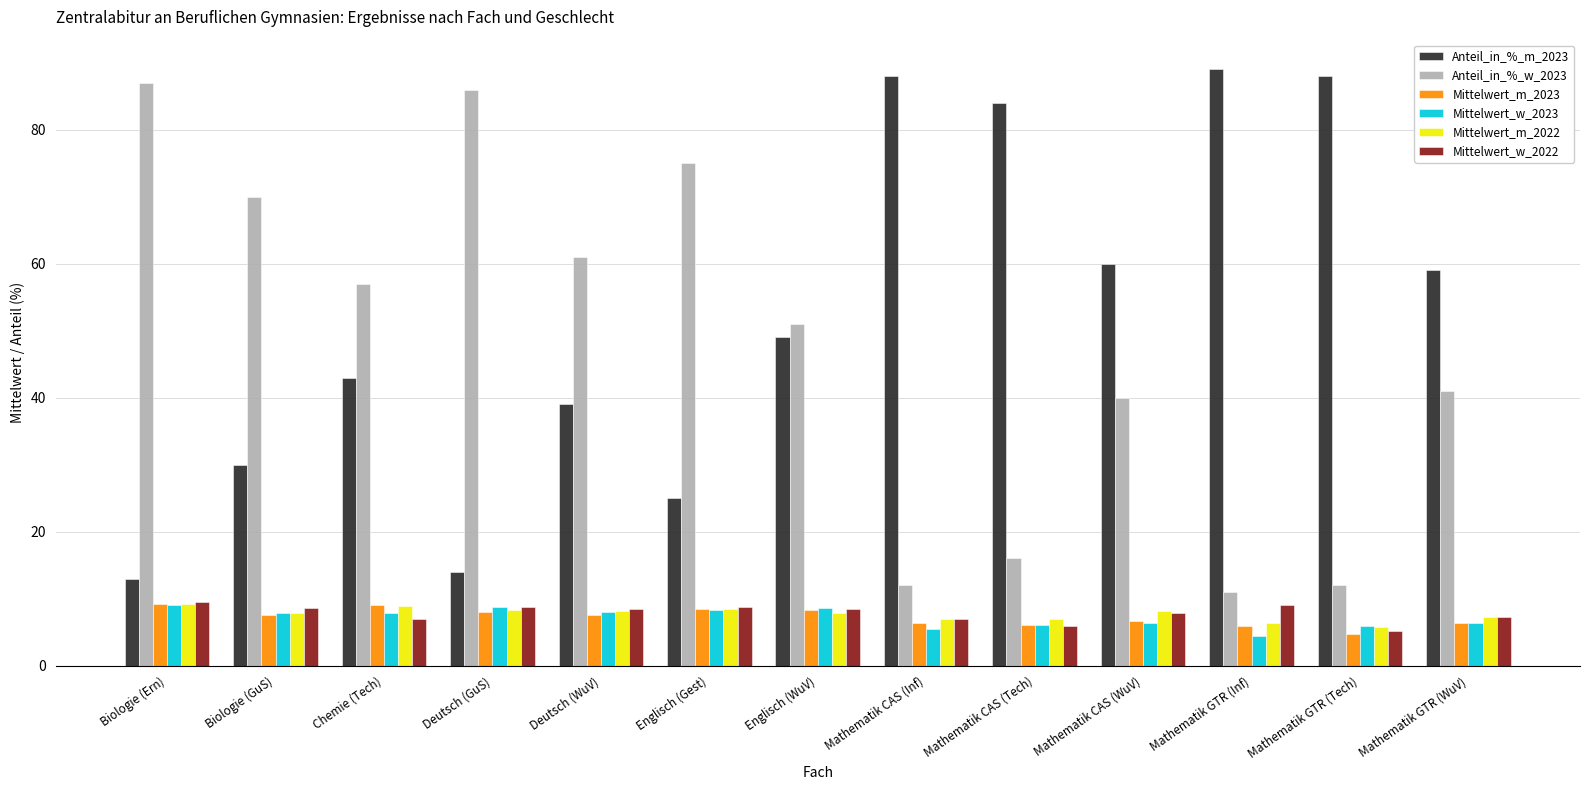

What is the maximum value for Mittelwert_m_2022?

9.2